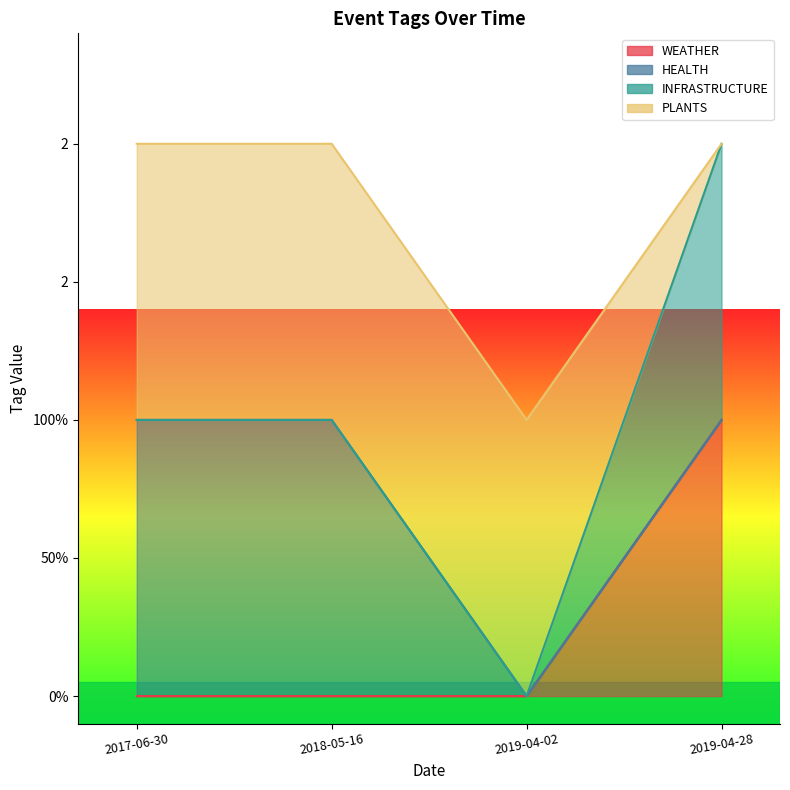

How many series are shown in this chart?

4